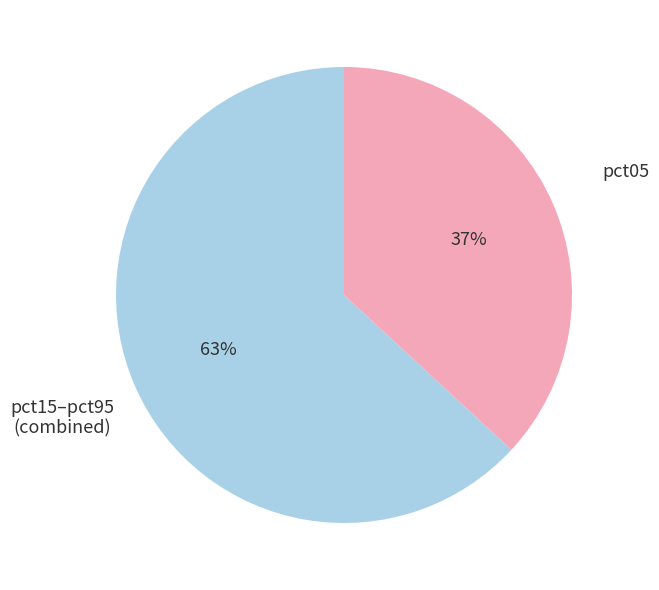

Rank the categories by value from lowest to highest.

pct05, pct15–pct95 (combined)